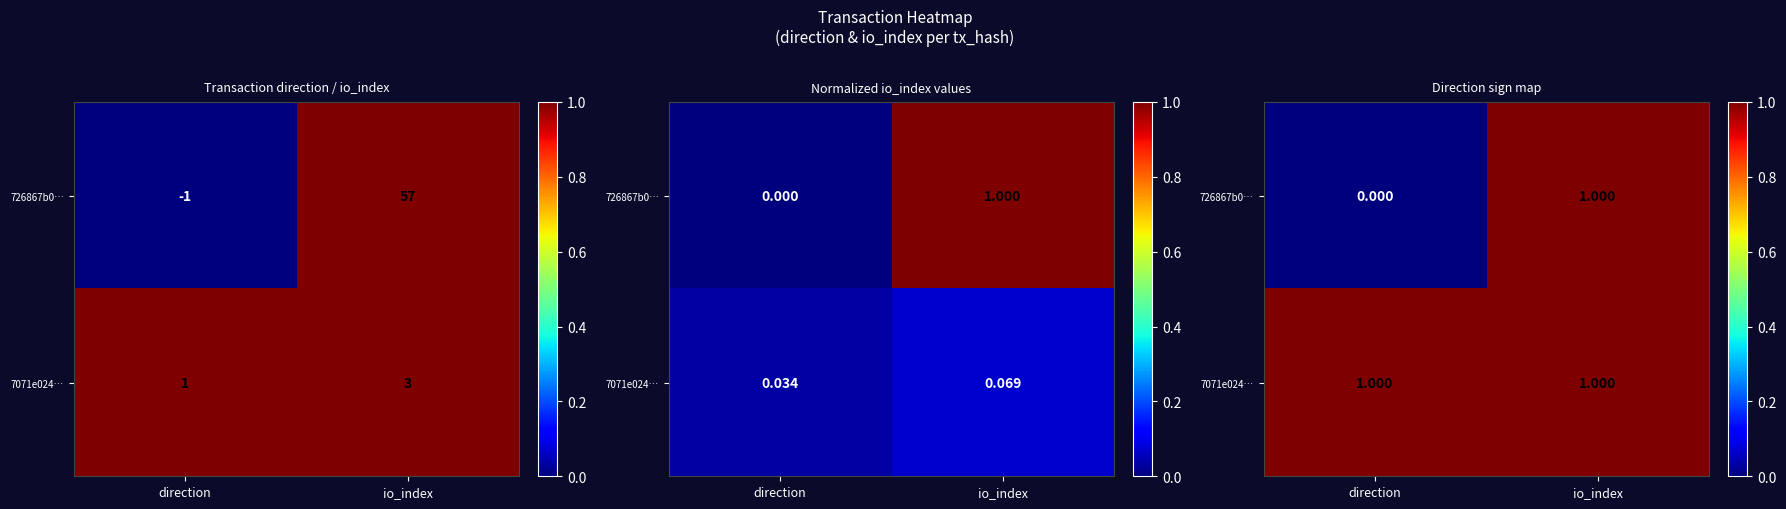

At which label does 726867b0… reach its minimum?

direction